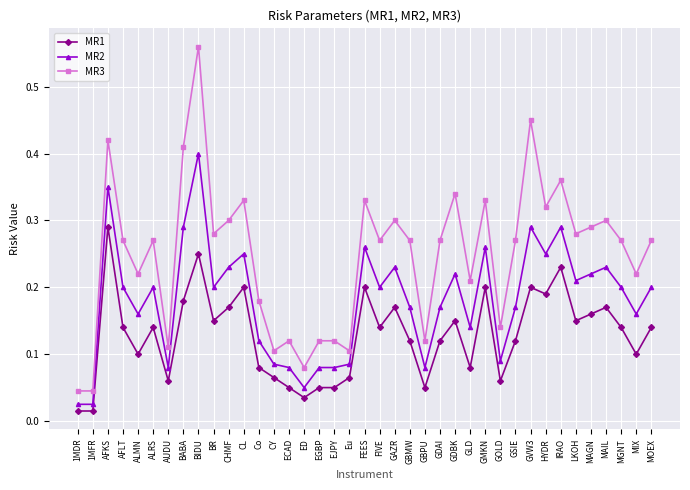

Which series has the largest total across all categories?

MR3